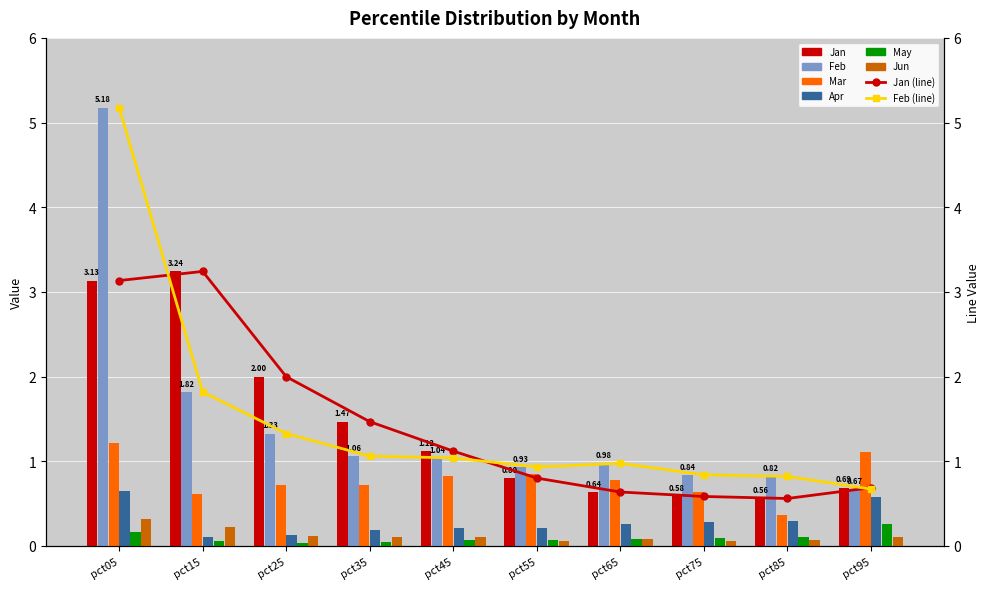

Rank the series by their maximum value, from highest to lowest.

Feb, Jan, Mar, Apr, Jun, May